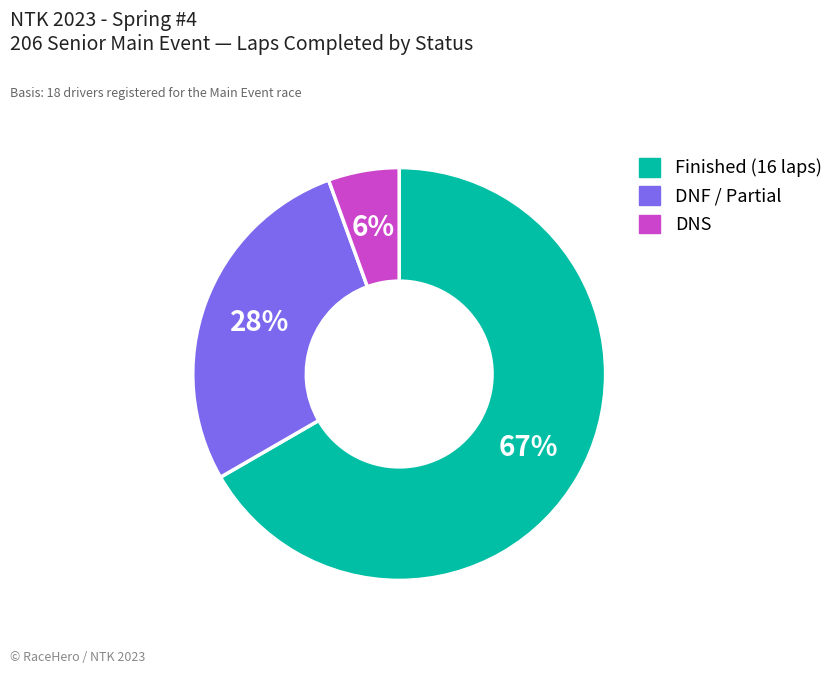

Is there a majority slice in this chart?

Yes